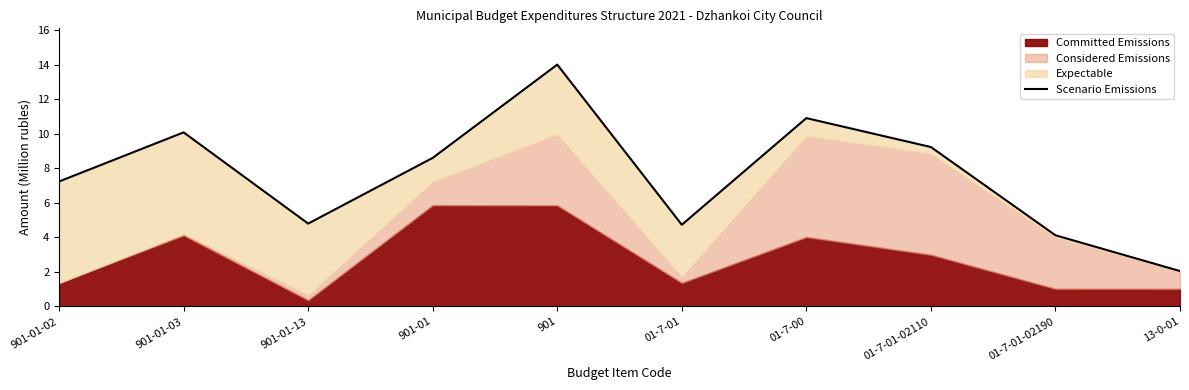

How many lines are shown in the chart?

1